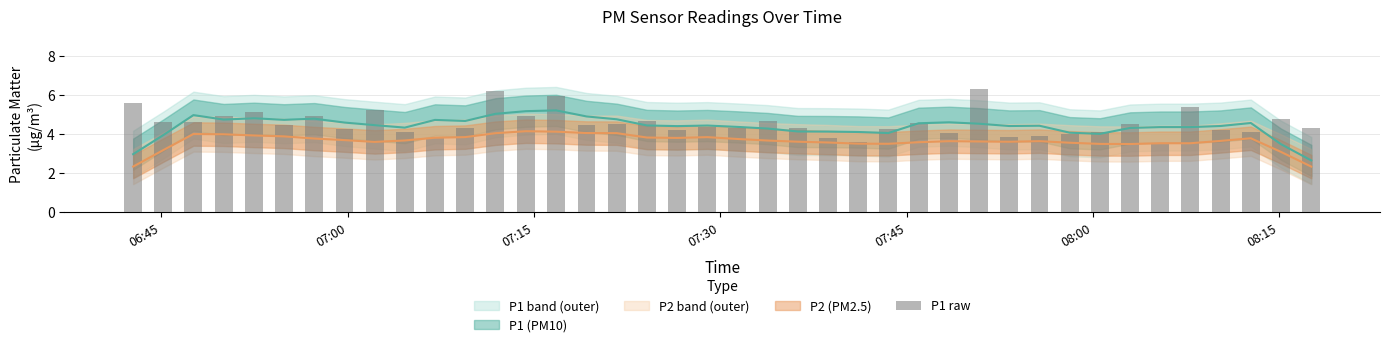

Is it true that the value at 30 is 6.7?

False